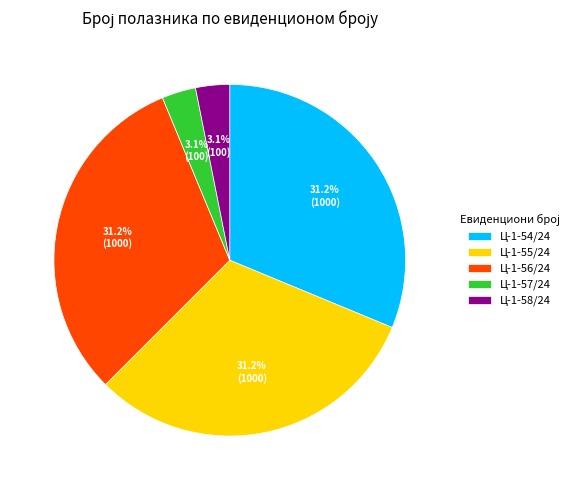

Is it true that Ц-1-58/24 is 12% of the pie?

False